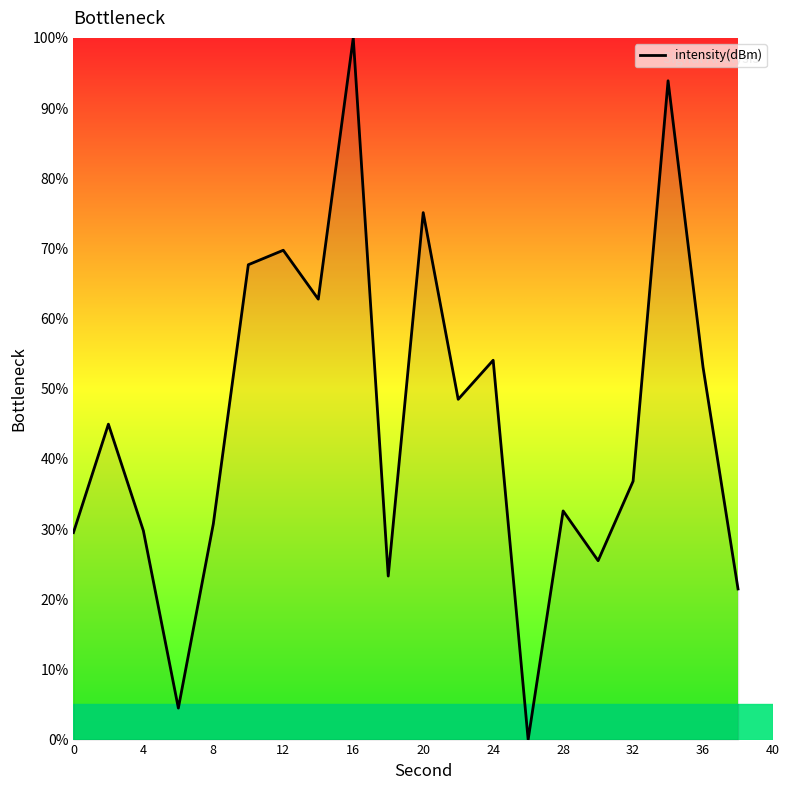

What is the maximum value shown in the chart?

100.0